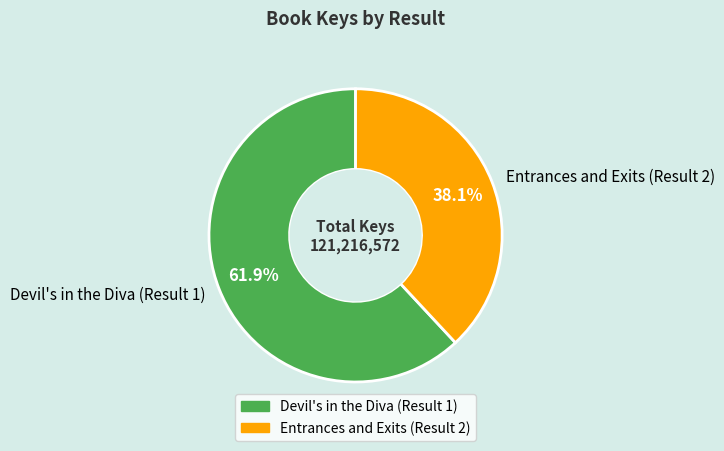

Rank the categories by value from lowest to highest.

Entrances and Exits (Result 2), Devil's in the Diva (Result 1)